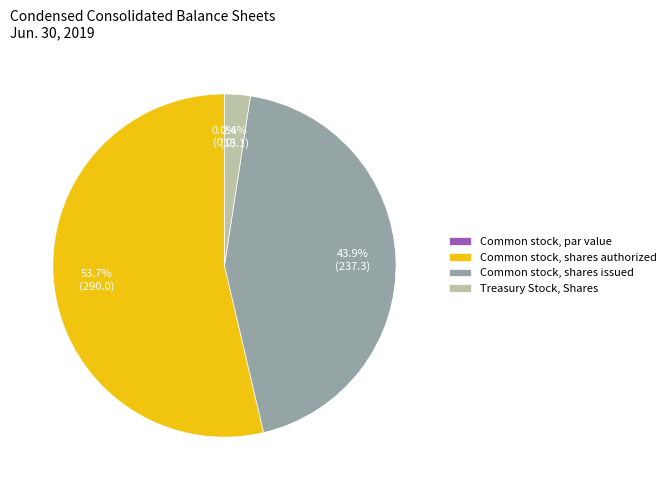

To the nearest percent, what portion does Common stock, shares authorized represent?

54%